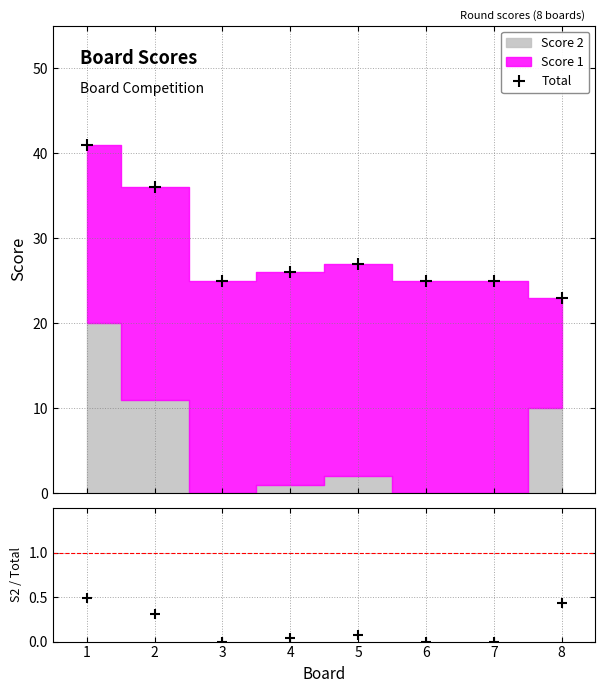

Count the number of categories in the chart.

8